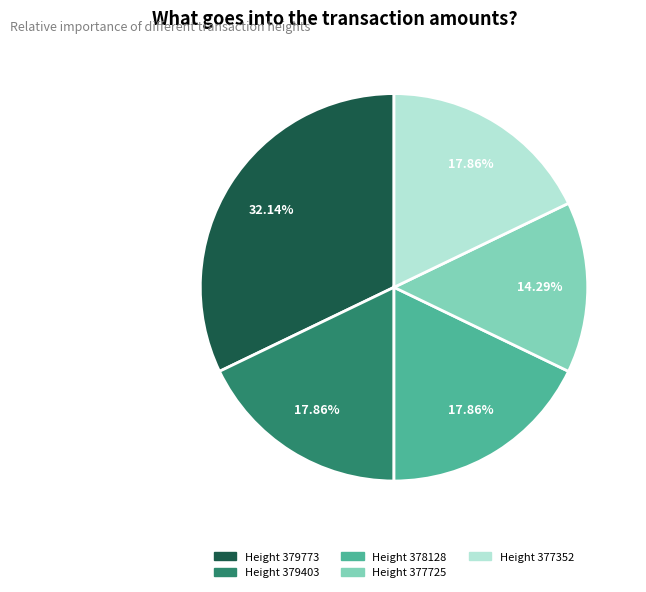

Is there a majority slice in this chart?

No